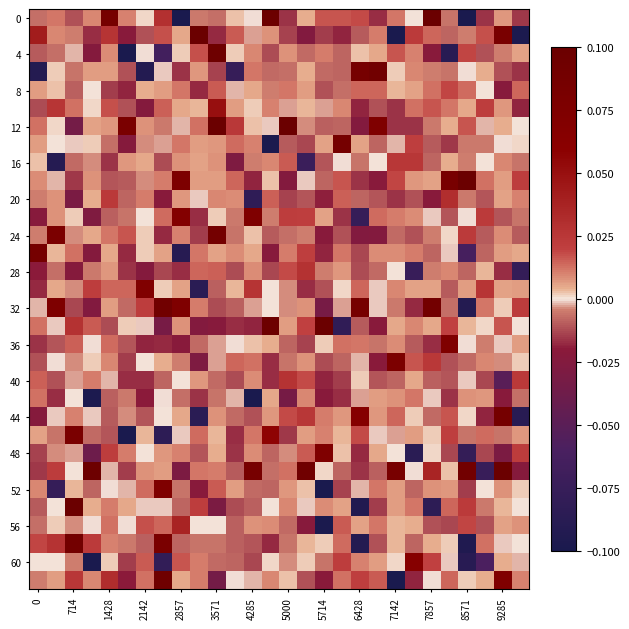

Which label corresponds to the largest value in the chart?

6428